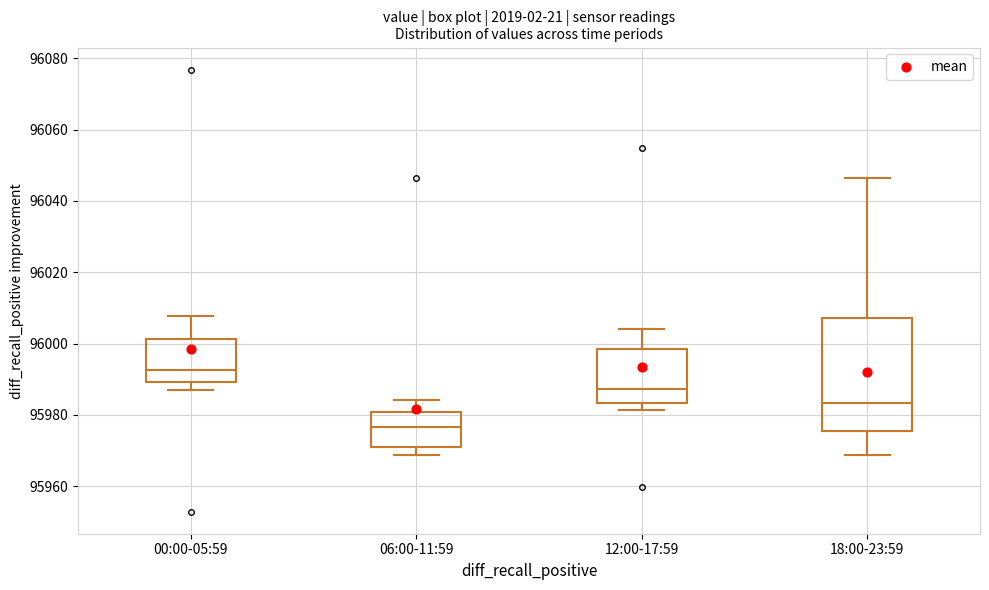

Reading left to right, read every box against the y-axis: the position of its median line, the range the box covers, and the ends of its whiskers. The values are not printed on the chart, so give them approximately, as read against the axis.

00:00-05:59: median 95992, box 95990 to 96002, whiskers 95988 to 96008
06:00-11:59: median 95976, box 95970 to 95980, whiskers 95968 to 95984
12:00-17:59: median 95988, box 95984 to 95998, whiskers 95982 to 96004
18:00-23:59: median 95984, box 95976 to 96008, whiskers 95968 to 96046